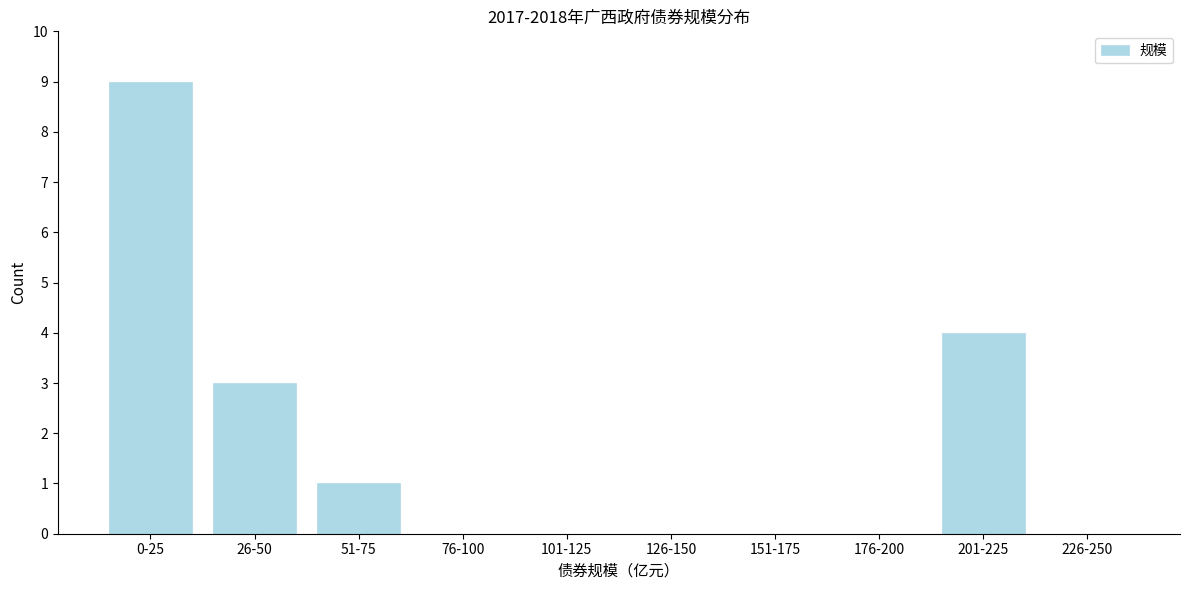

Reading left to right, what are all the values shown in this chart?

0-25=9	26-50=3	51-75=1	76-100=0	101-125=0	126-150=0	151-175=0	176-200=0	201-225=4	226-250=0